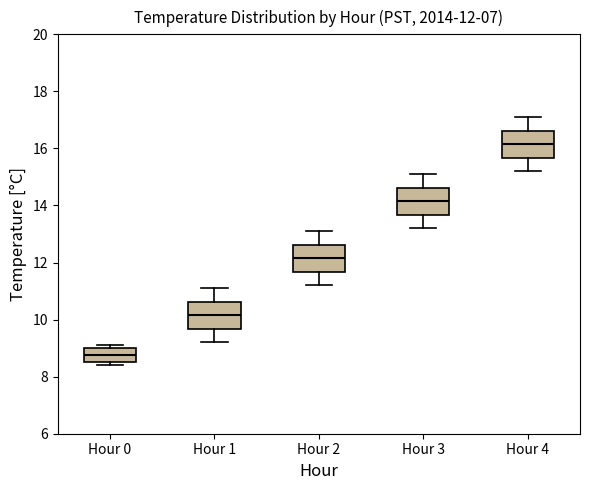

Which box's median line is the lowest?

Hour 0